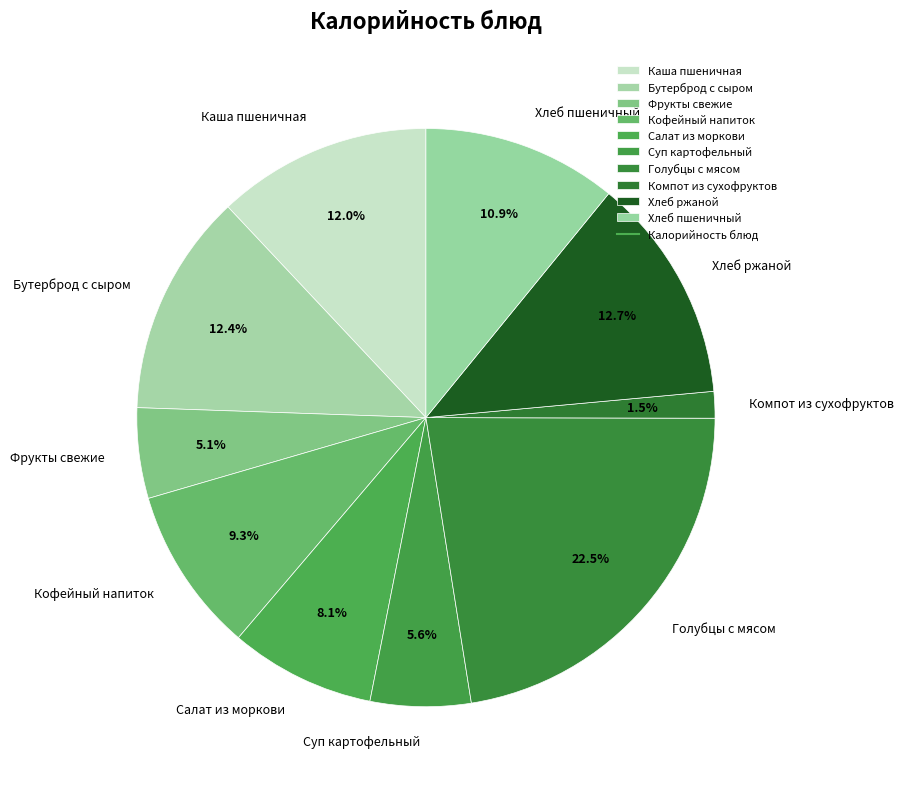

What is the ratio of the value at Хлеб пшеничный to the value at Компот из сухофруктов?

7.3